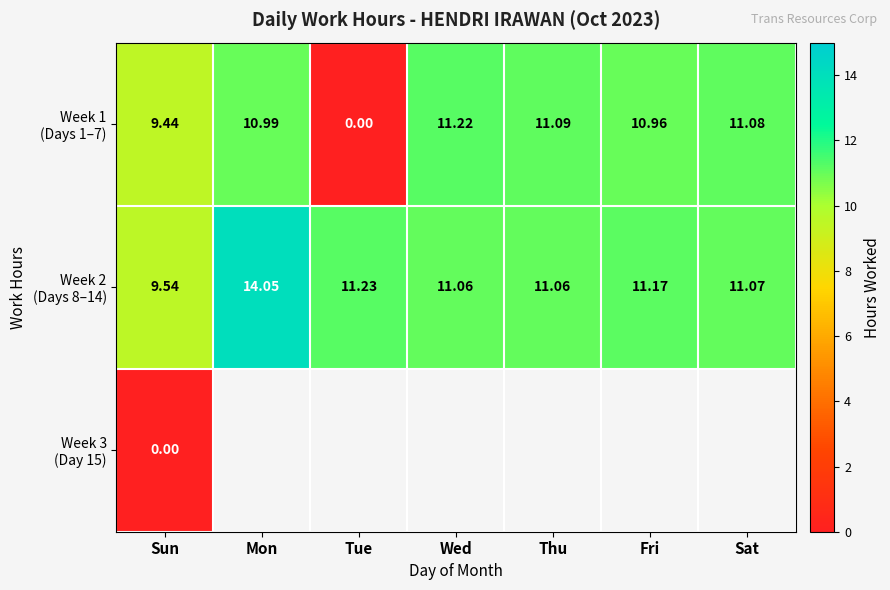

Is the value of Week 3 (Day 15) at Sat greater than the value of Week 2 (Days 8–14) at Sat?

No